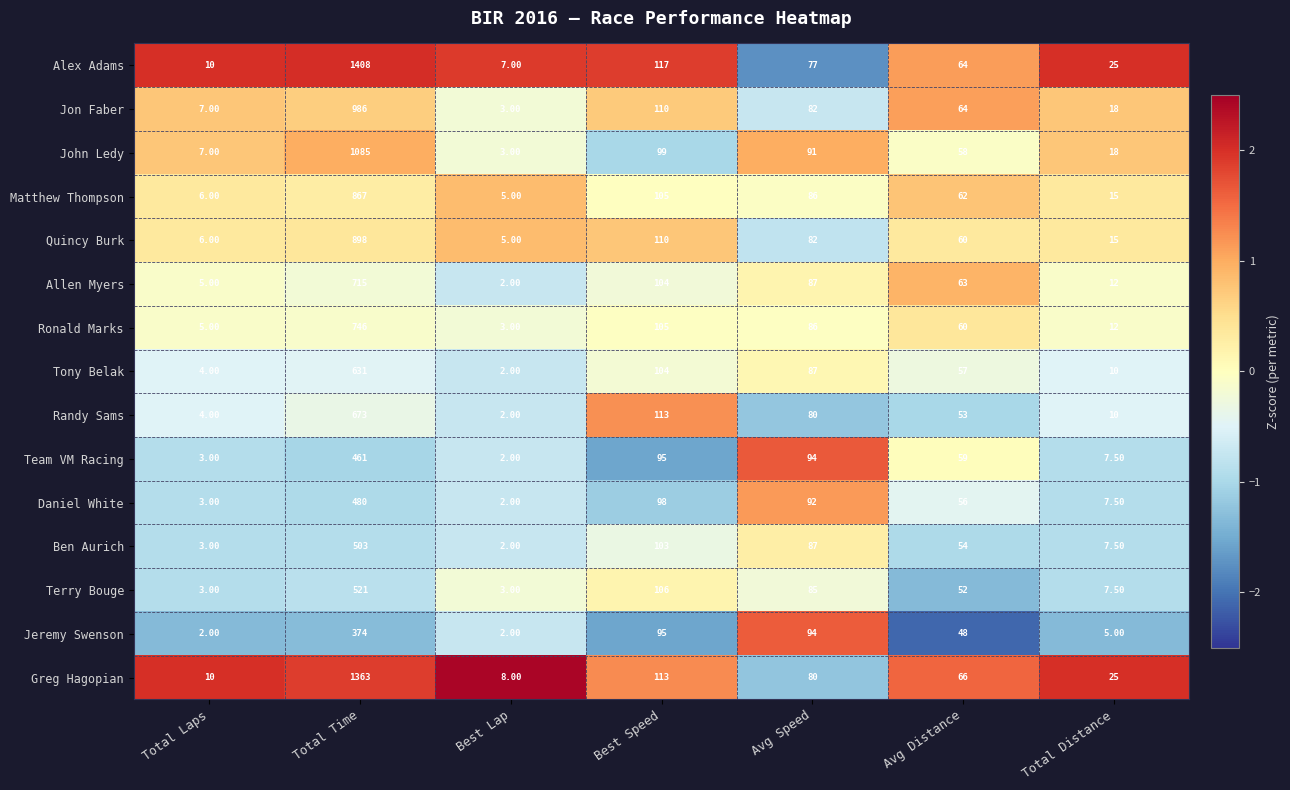

Where is Quincy Burk nearest to the value 451?

Best Speed